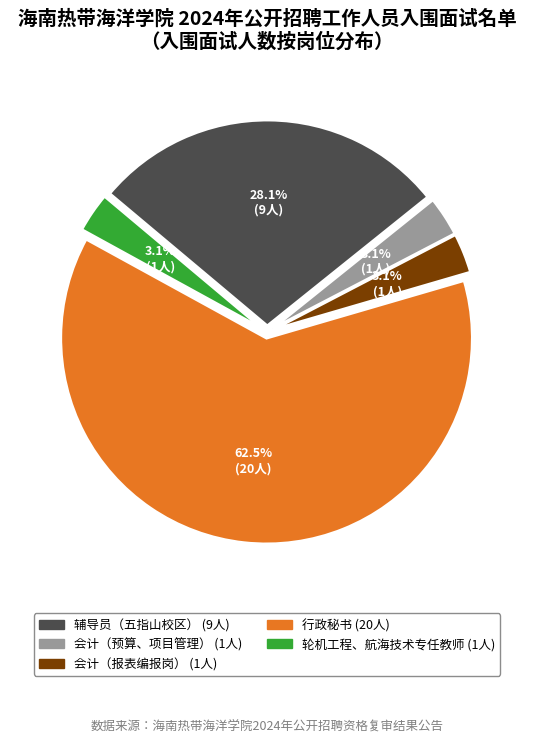

What is the ratio of the value at 会计（预算、项目管理） to the value at 辅导员（五指山校区）?

0.1